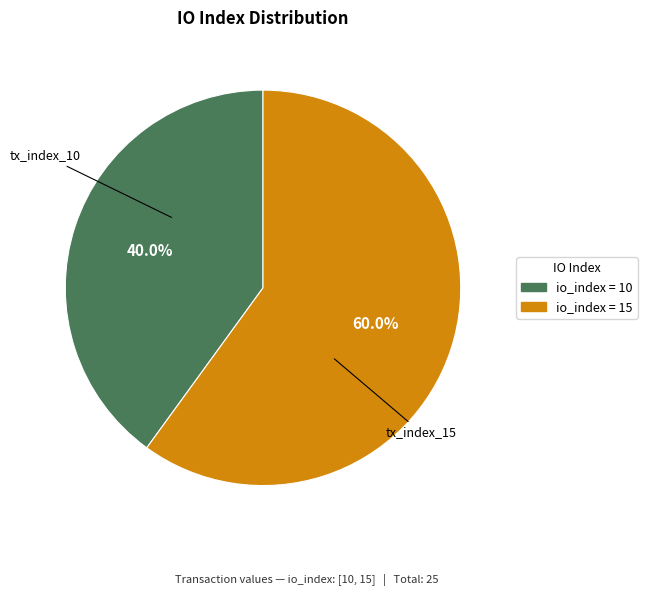

Is there a majority slice in this chart?

Yes